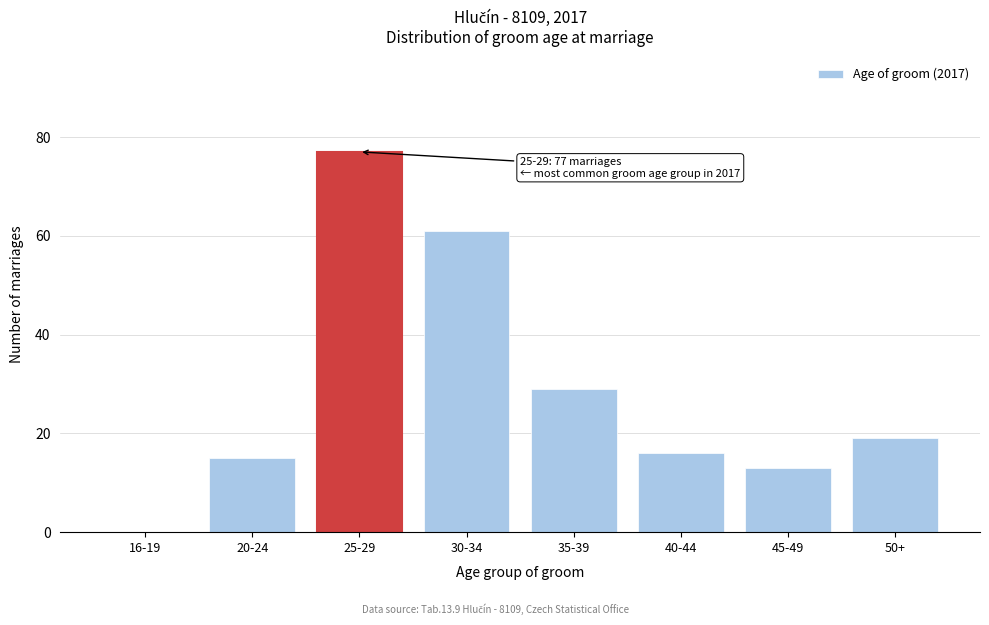

Reading left to right, list all the values displayed in this chart.

16-19=0	20-24=15	25-29=77	30-34=61	35-39=29	40-44=16	45-49=13	50+=19